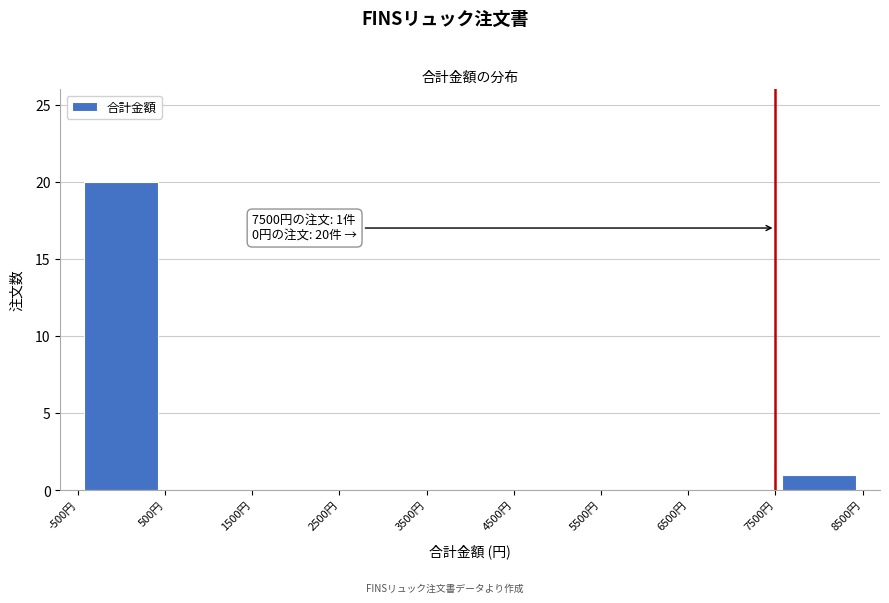

Which range on the x-axis has the tallest bar?

-500 to 500